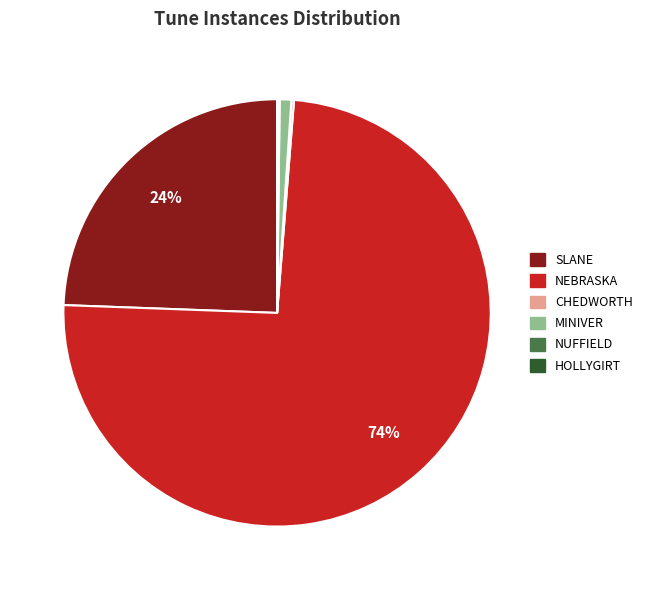

To the nearest percent, what is the average slice percentage?

17%